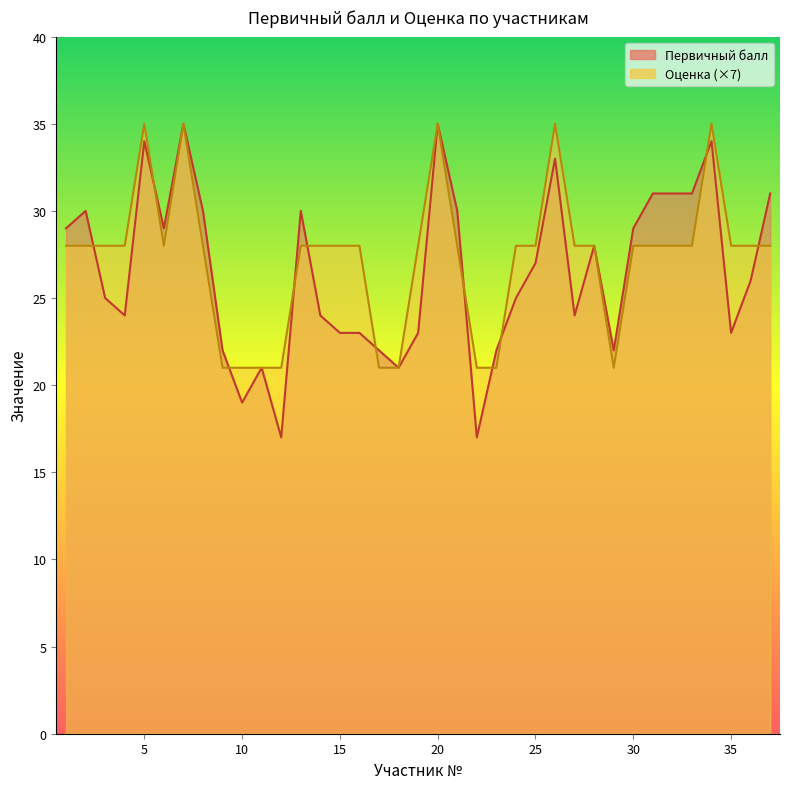

Reading left to right, list all the values displayed in this chart.

Первичный балл: 1=29	2=30	3=25	4=24	5=34	6=29	7=35	8=30	9=22	10=19	11=21	12=17	13=30	14=24	15=23	16=23	17=22	18=21	19=23	20=35	21=30	22=17	23=22	24=25	25=27	26=33	27=24	28=28	29=22	30=29	31=31	32=31	33=31	34=34	35=23	36=26	37=31
Оценка: 1=28	2=28	3=28	4=28	5=35	6=28	7=35	8=28	9=21	10=21	11=21	12=21	13=28	14=28	15=28	16=28	17=21	18=21	19=28	20=35	21=28	22=21	23=21	24=28	25=28	26=35	27=28	28=28	29=21	30=28	31=28	32=28	33=28	34=35	35=28	36=28	37=28